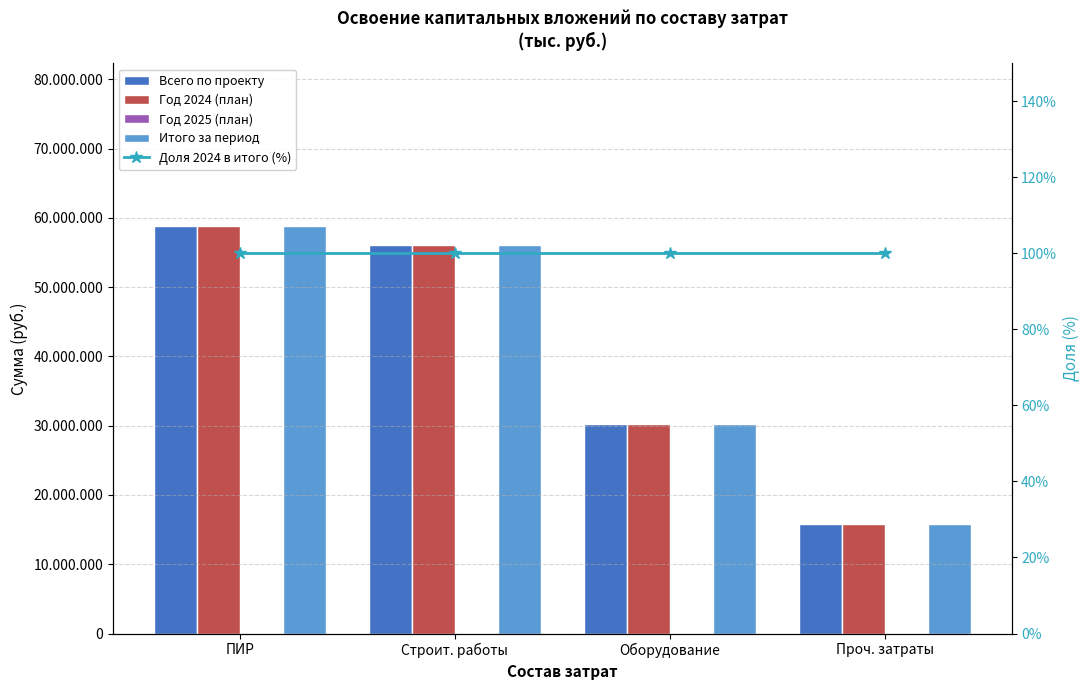

At which label is Год 2024 (план) closest to 37315158?

Оборудование